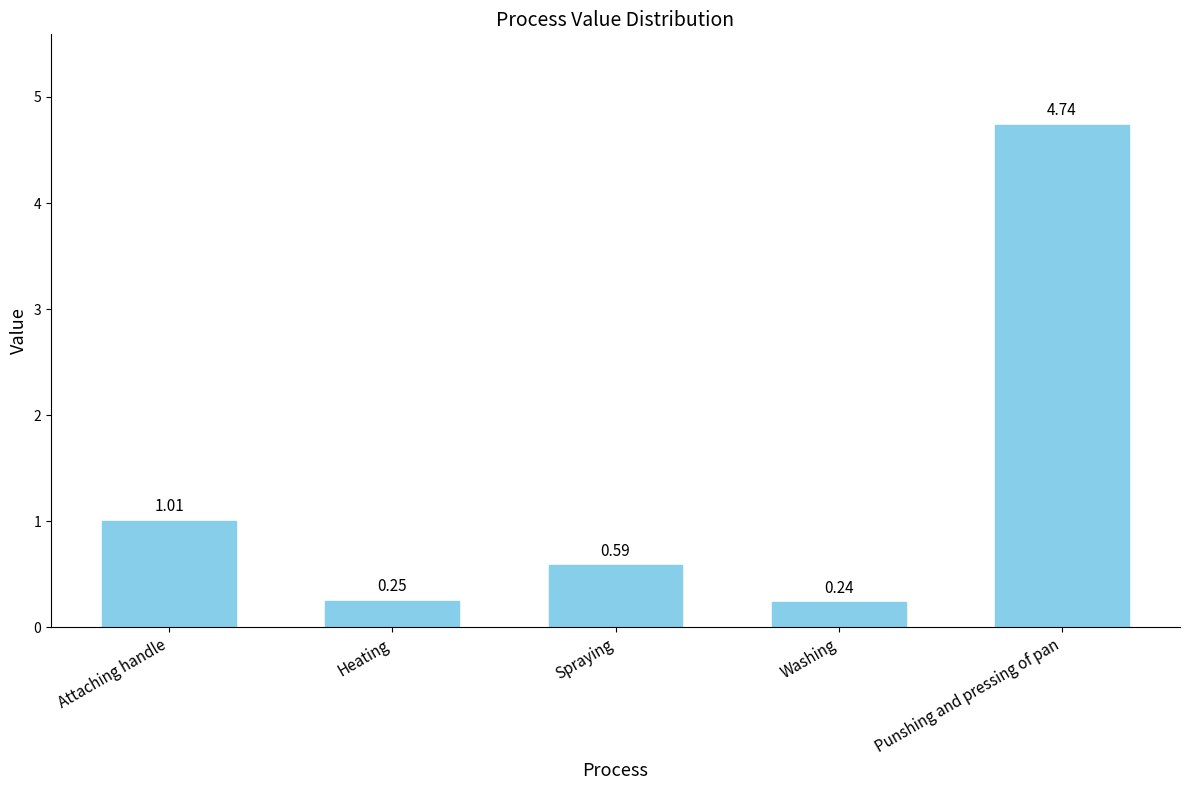

What is the change in value from Attaching handle to Punshing and pressing of pan?

+3.7